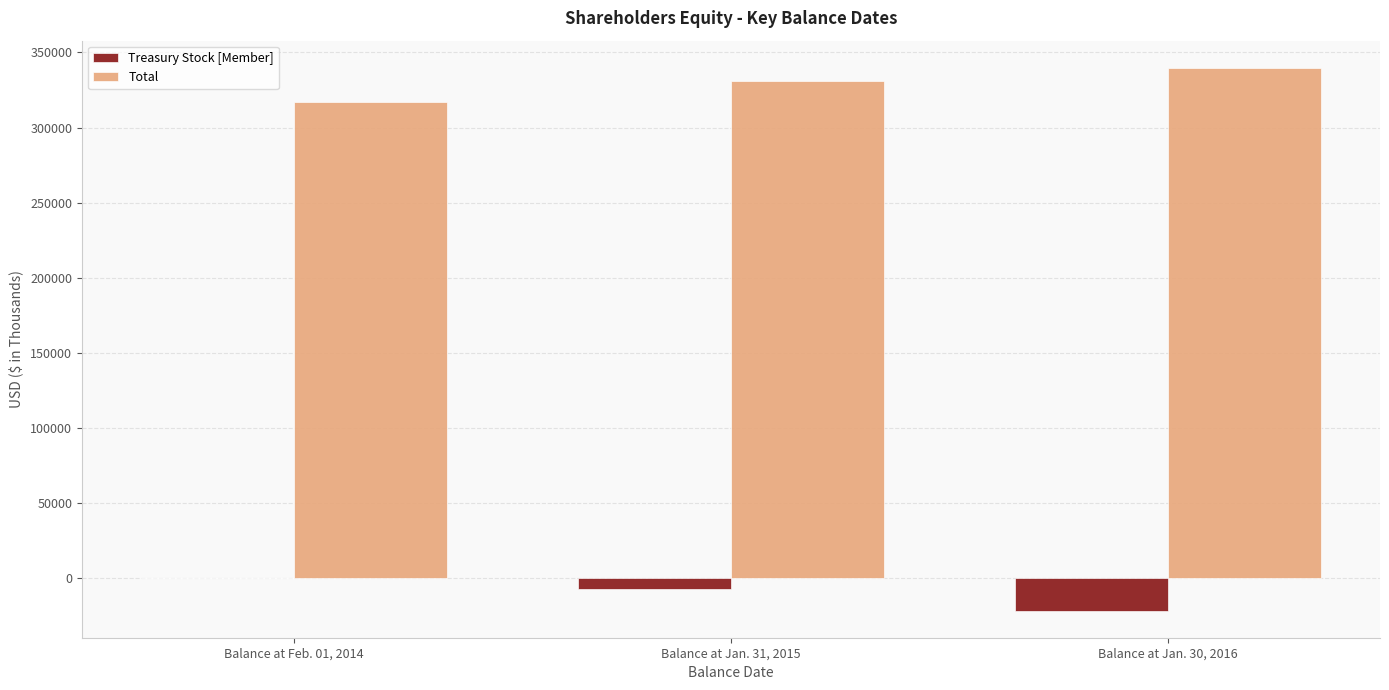

Which category has the highest value across all series?

Balance at Jan. 30, 2016